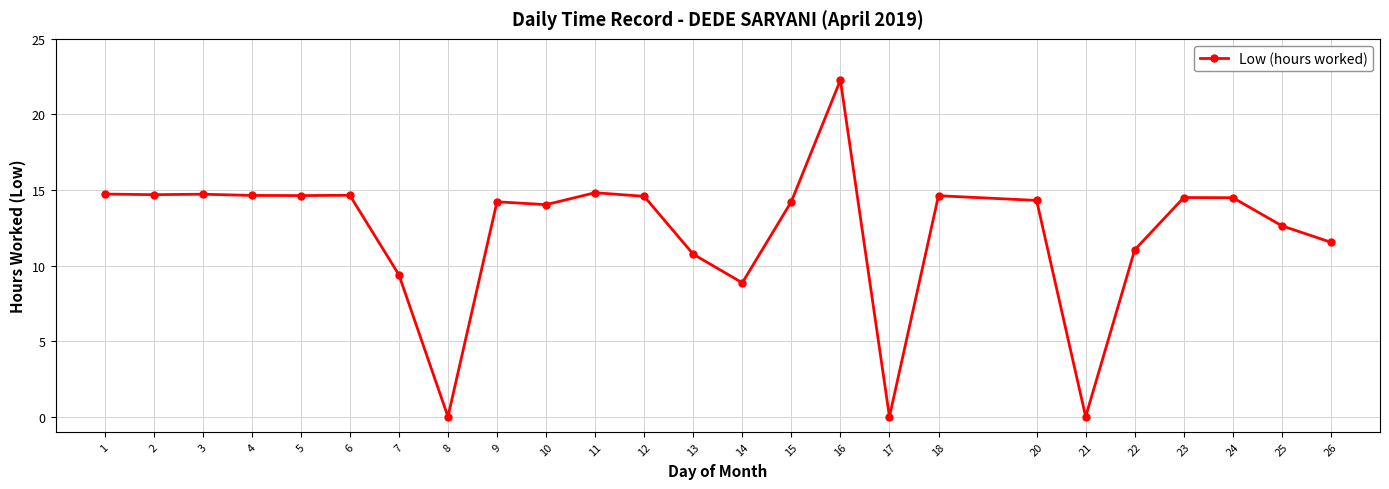

What is the value of the 14th point from the left?

8.9